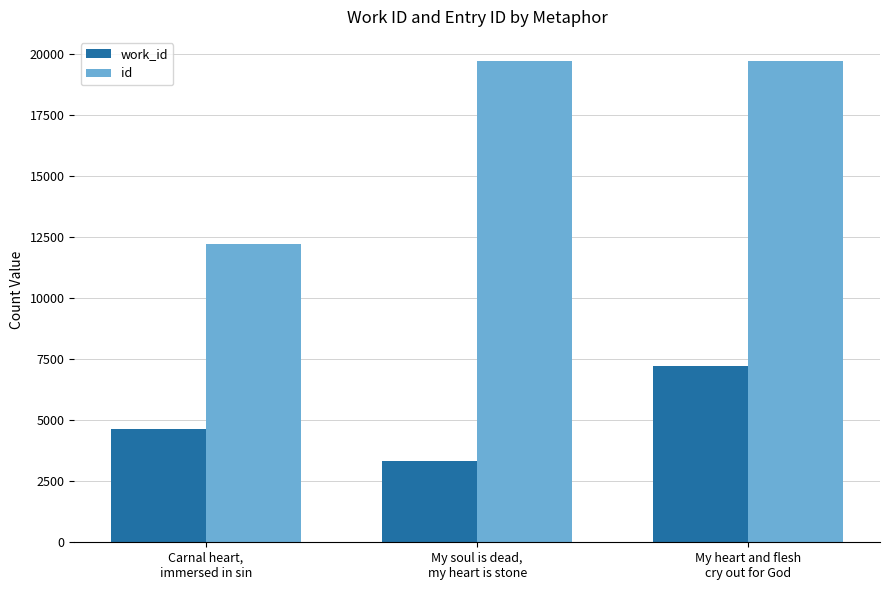

The work_id series shows 7237 at My heart and flesh
cry out for God. True or false?

True